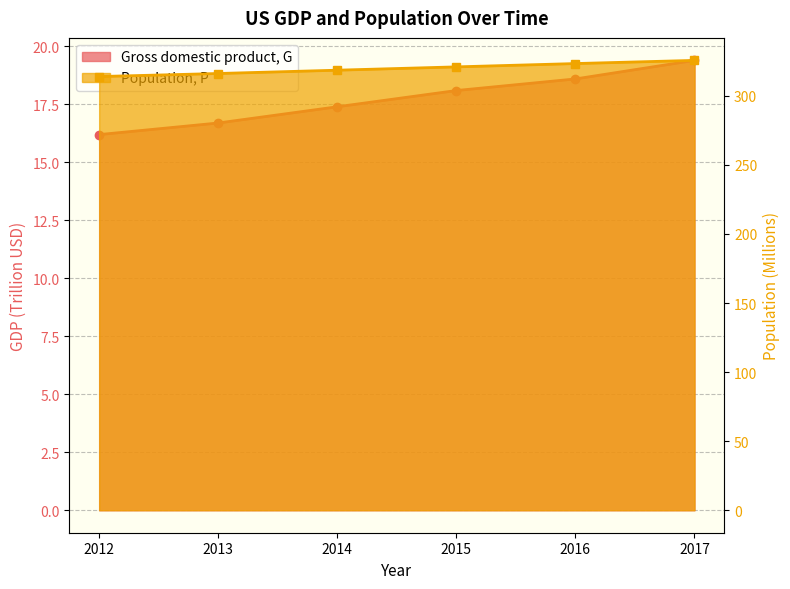

What are all the series names shown in the legend?

Gross domestic product, G, Population, P